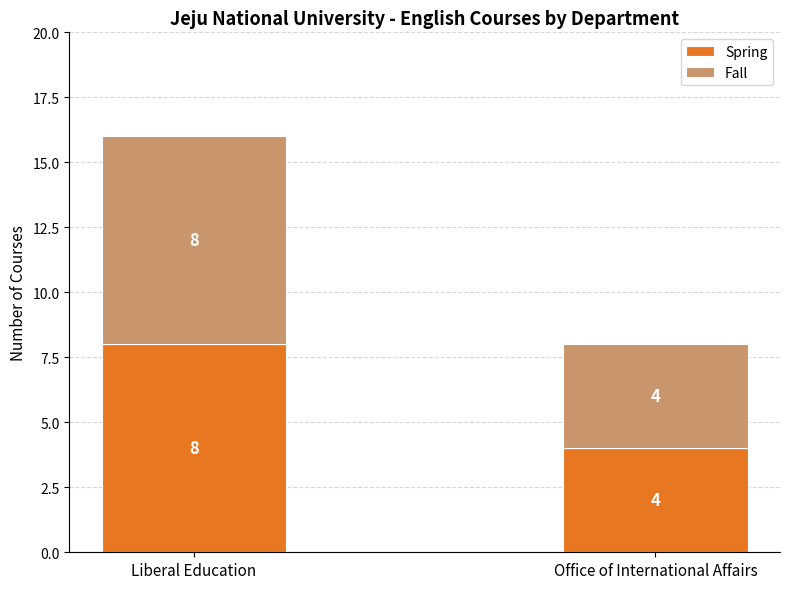

The Spring series shows 13 at Liberal Education. True or false?

False